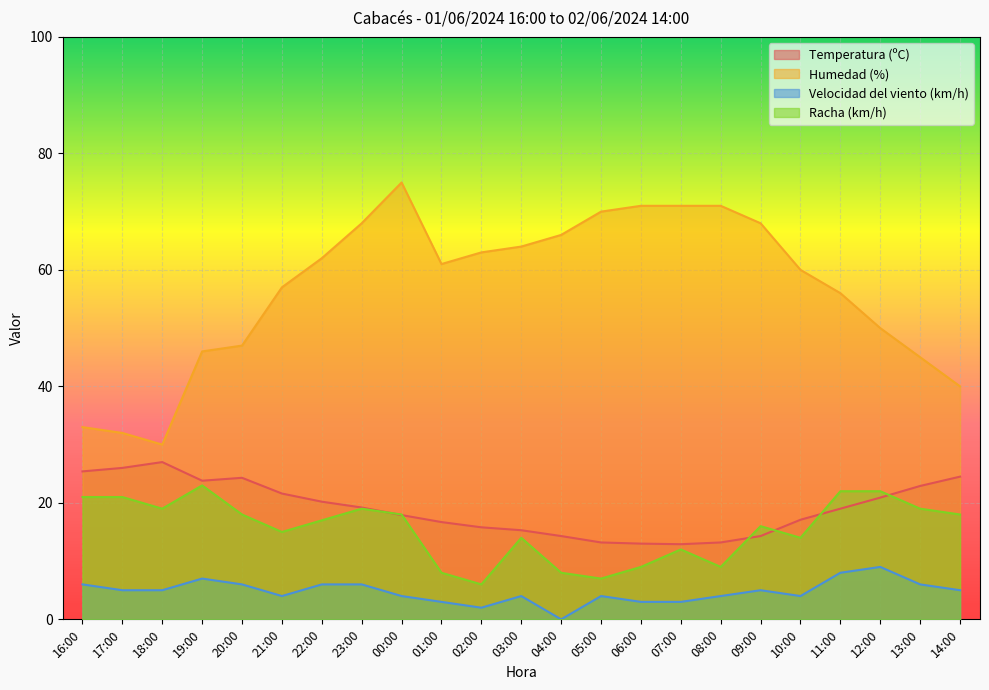

Which series has the largest range (max minus min)?

Humedad (%)